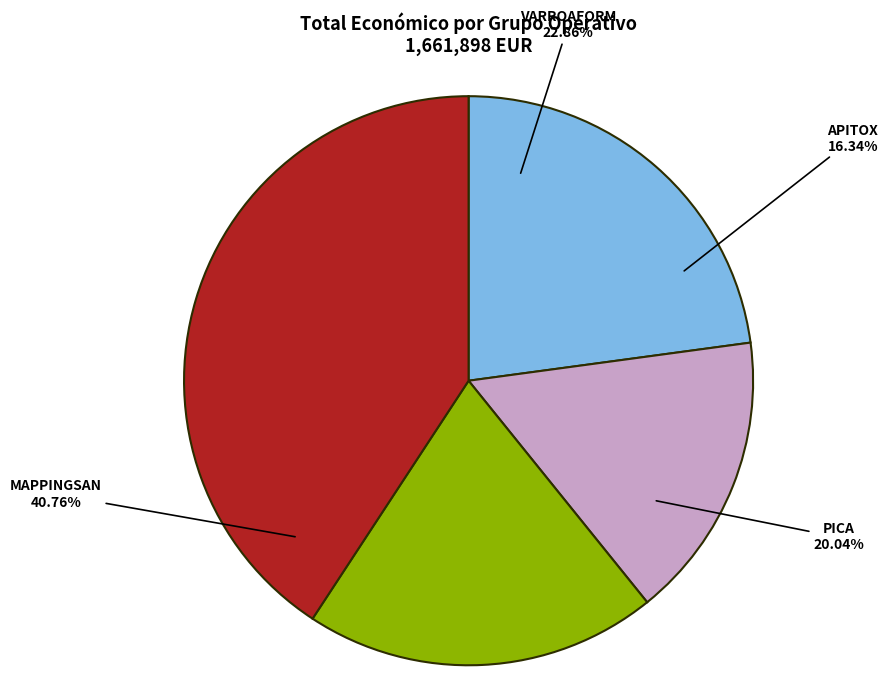

Is there a majority slice in this chart?

No